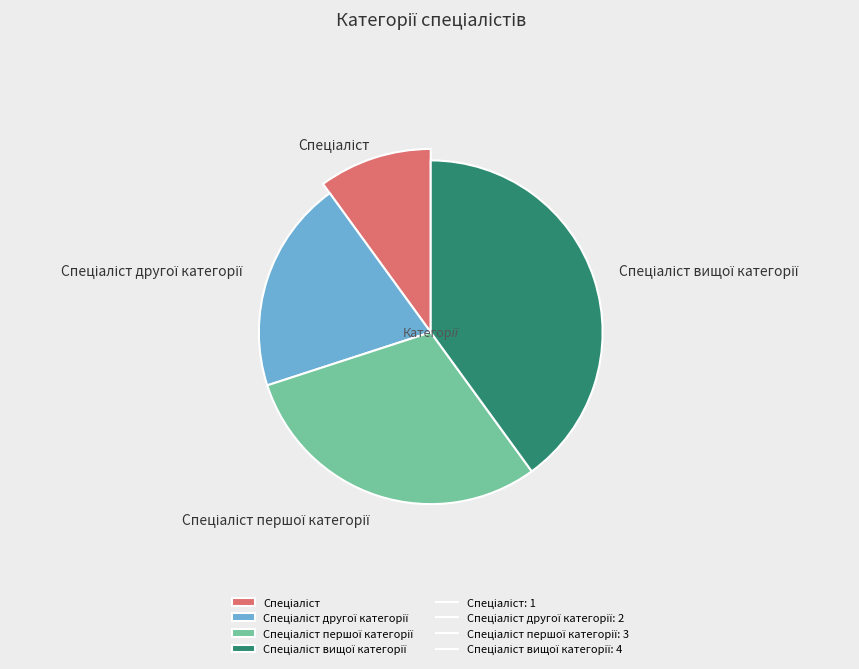

To the nearest percent, what is the combined percentage of Спеціаліст вищої категорії and Спеціаліст першої категорії?

70%